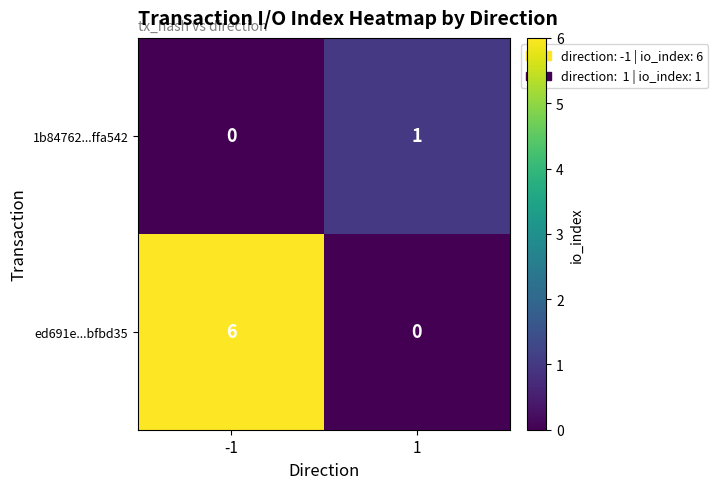

What is the highest value of the ed691e...bfbd35 series?

6